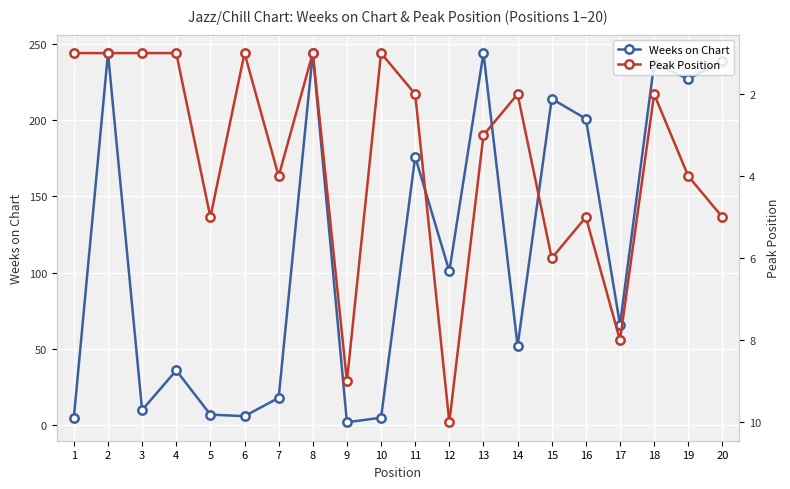

Is it true that Weeks on Chart equals 379 at 8?

False